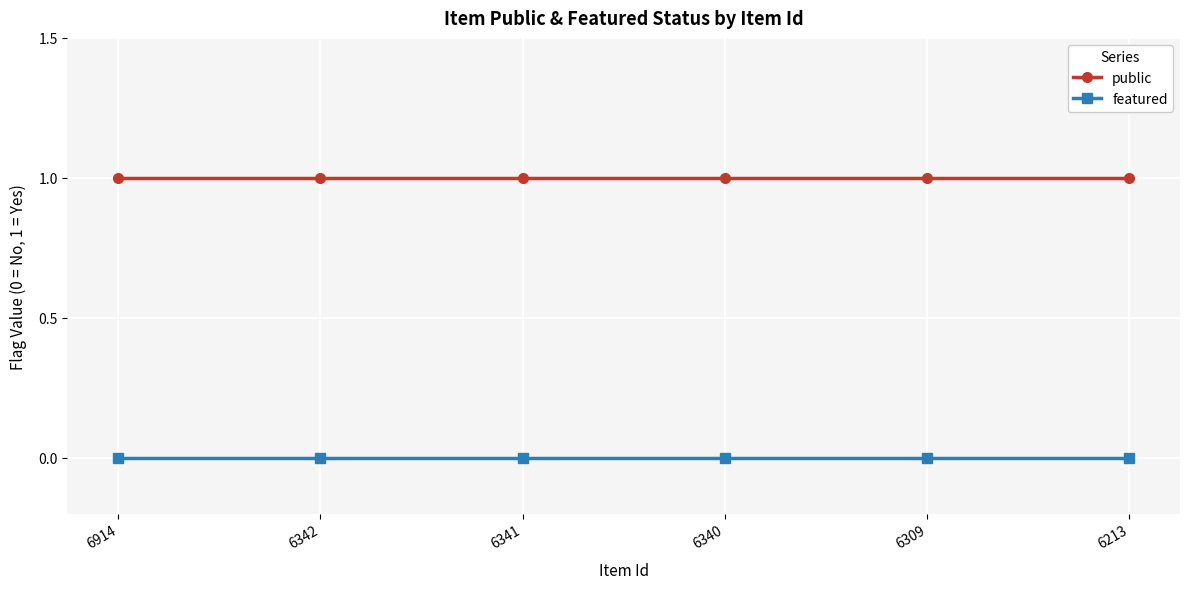

True or false: public and featured cross at least once.

False